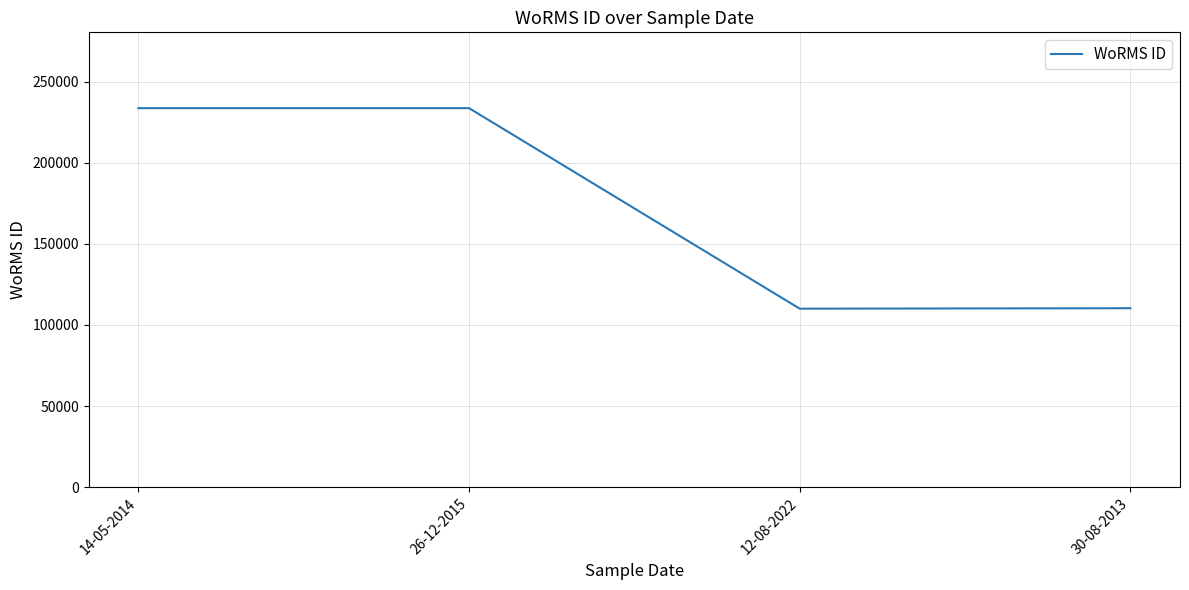

Is it true that the value at 14-05-2014 is 233592?

True